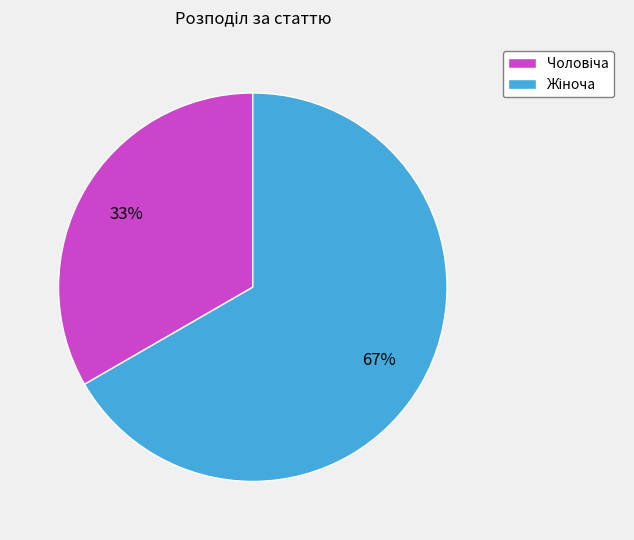

Is there a majority slice in this chart?

Yes